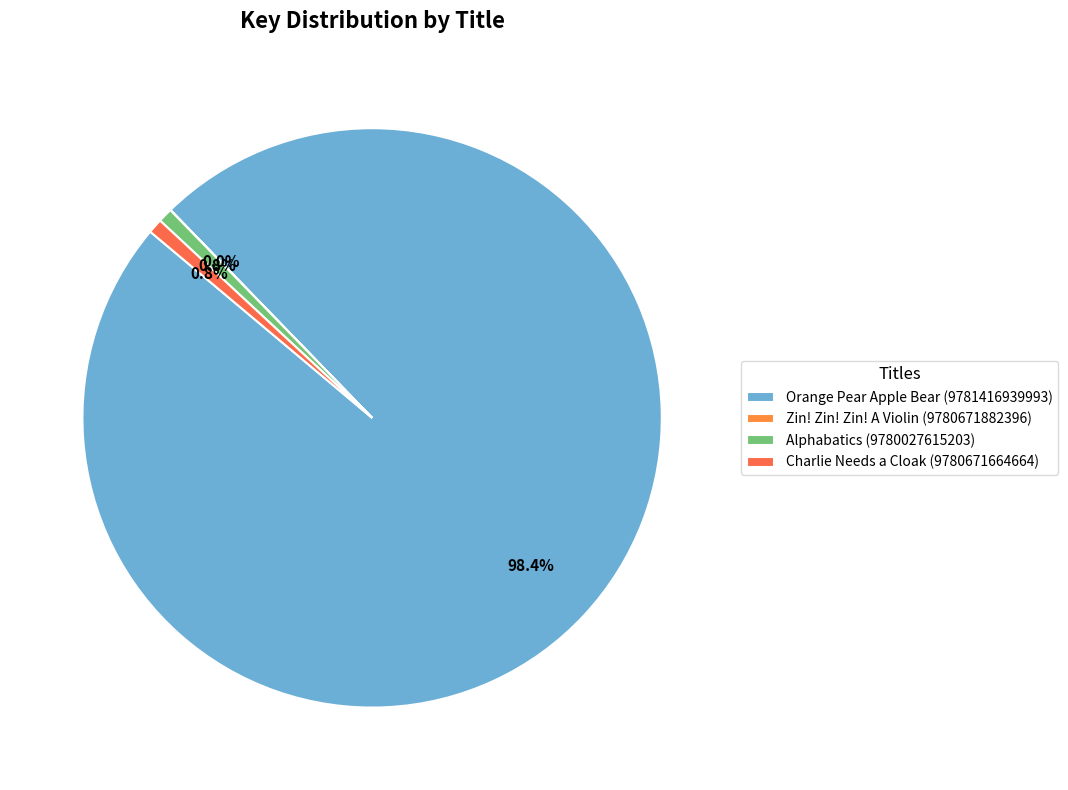

Rank the categories by value from highest to lowest.

Orange Pear Apple Bear (9781416939993), Charlie Needs a Cloak (9780671664664), Alphabatics (9780027615203), Zin! Zin! Zin! A Violin (9780671882396)